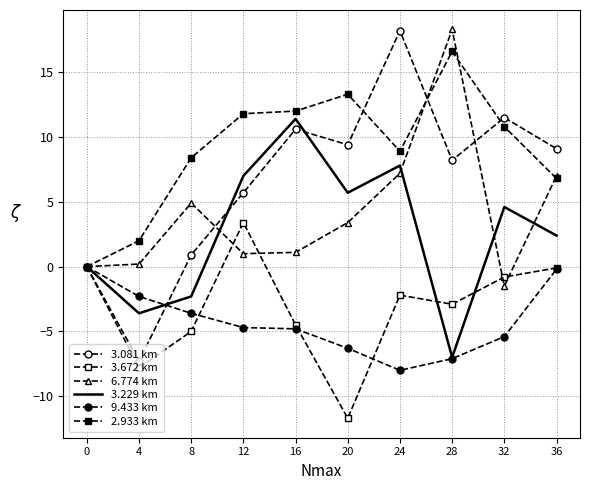

The value of 6.774 km at 8 is 8.6. True or false?

False